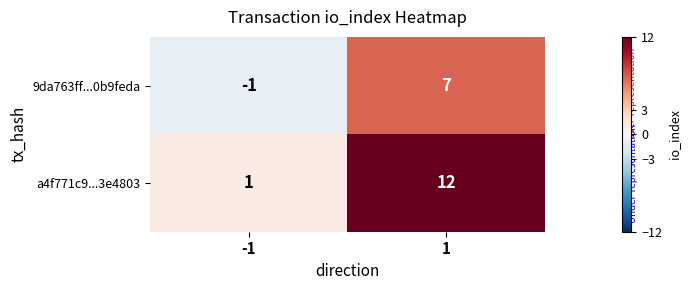

Which series has the largest range (max minus min)?

a4f771c9...3e4803